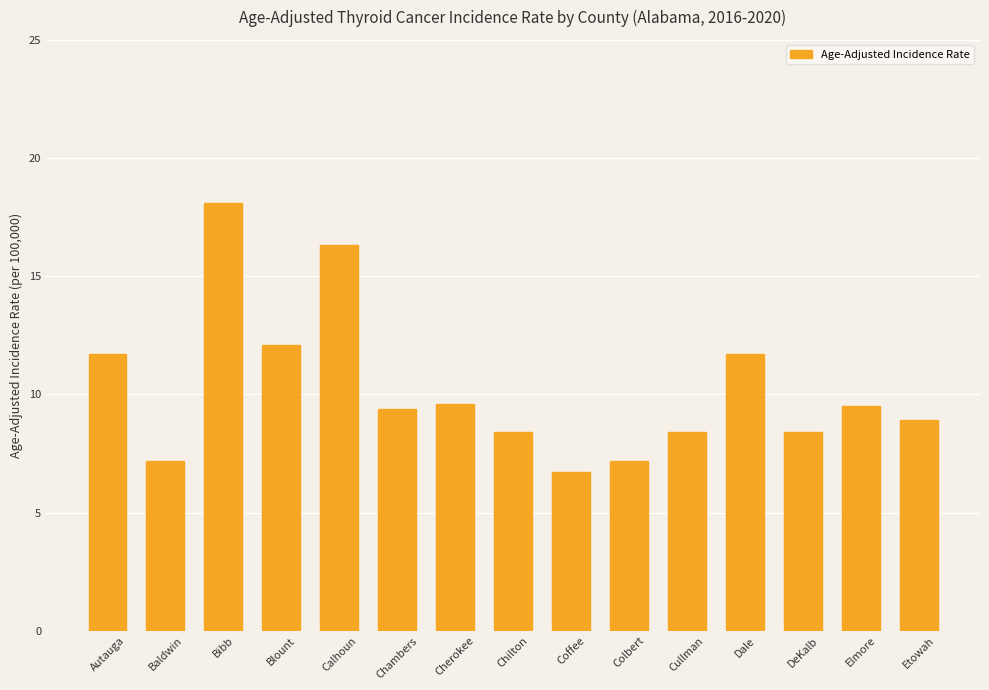

Does the chart contain any negative values?

No